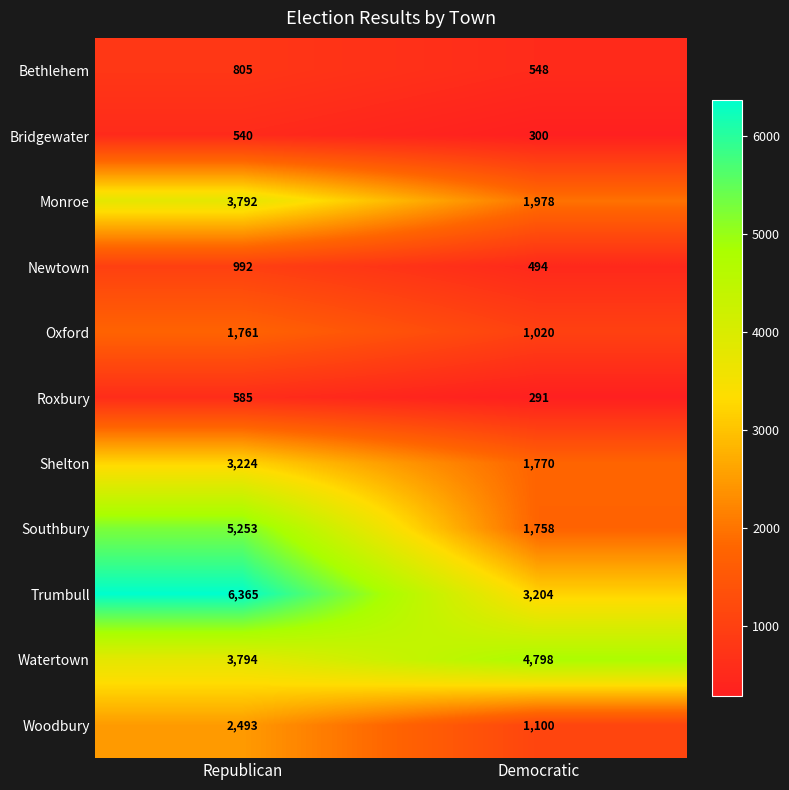

Reading left to right, extract all data points from this chart.

Bethlehem: 805	548
Bridgewater: 540	300
Monroe: 3792	1978
Newtown: 992	494
Oxford: 1761	1020
Roxbury: 585	291
Shelton: 3224	1770
Southbury: 5253	1758
Trumbull: 6365	3204
Watertown: 3794	4798
Woodbury: 2493	1100